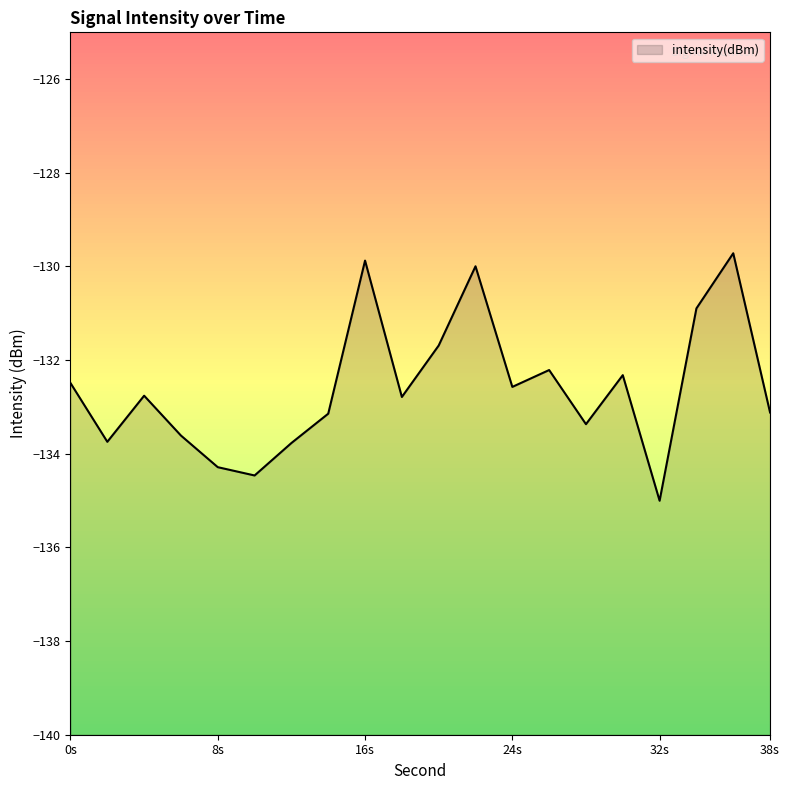

What is the greatest value displayed?

-129.7